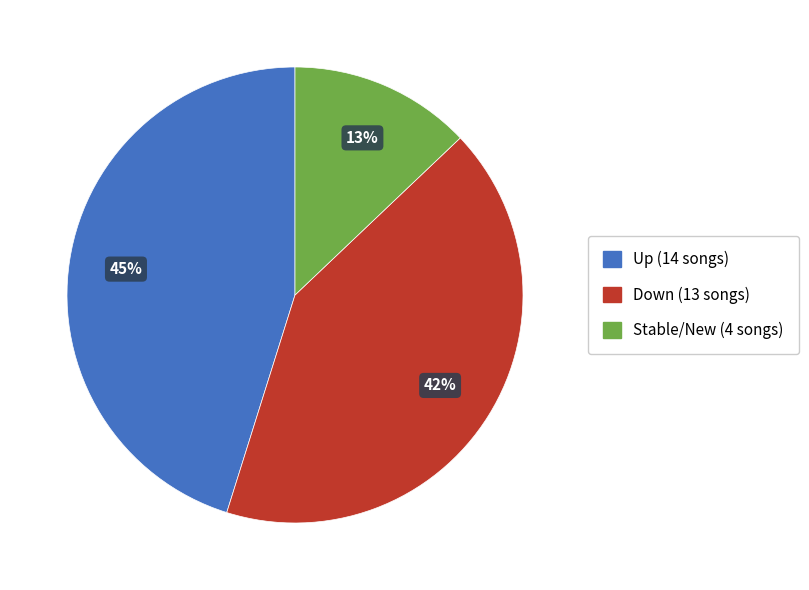

To the nearest percent, what is the average slice percentage?

33%